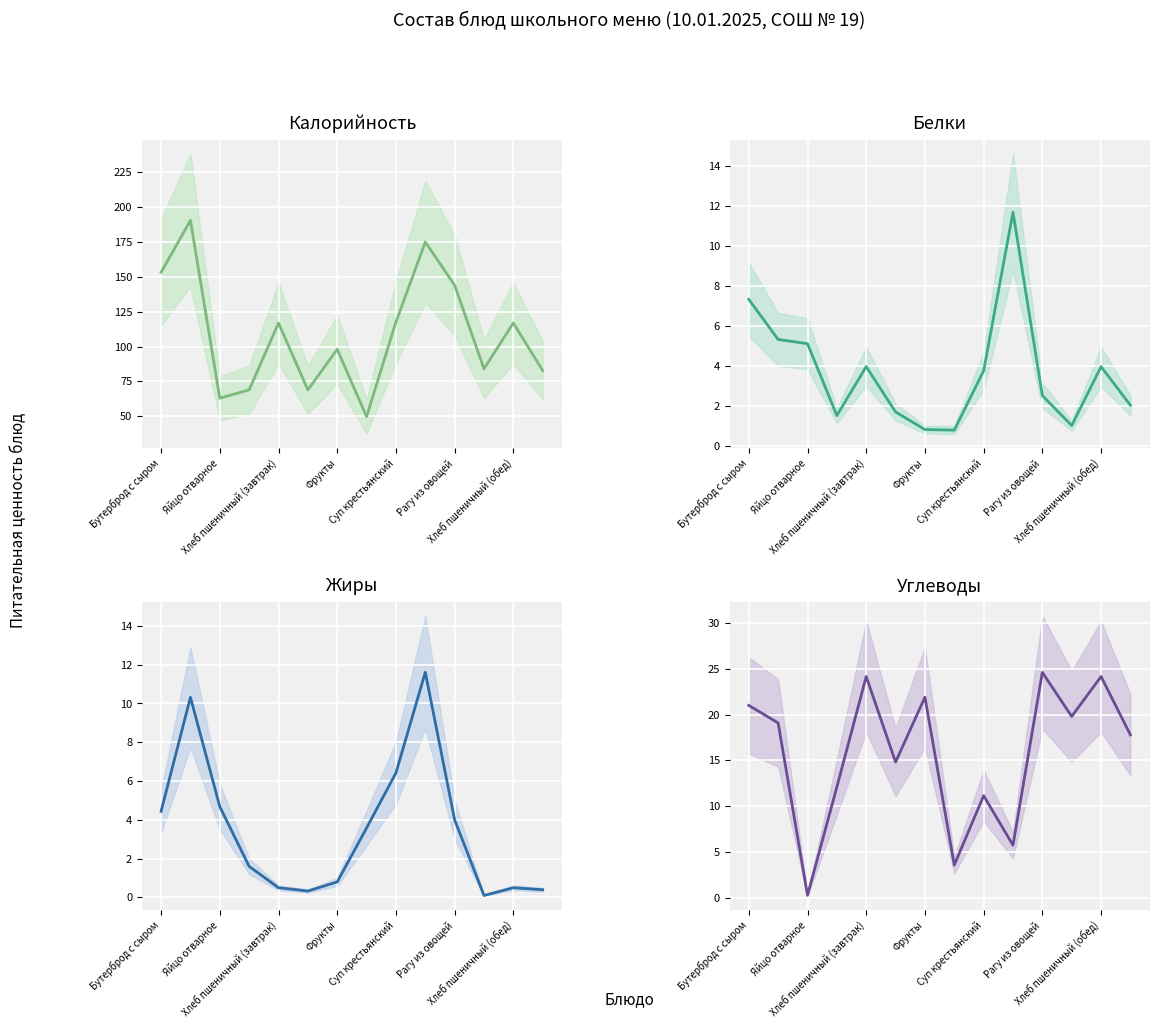

Between 8 and 13, which series saw the biggest shift?

Калорийность